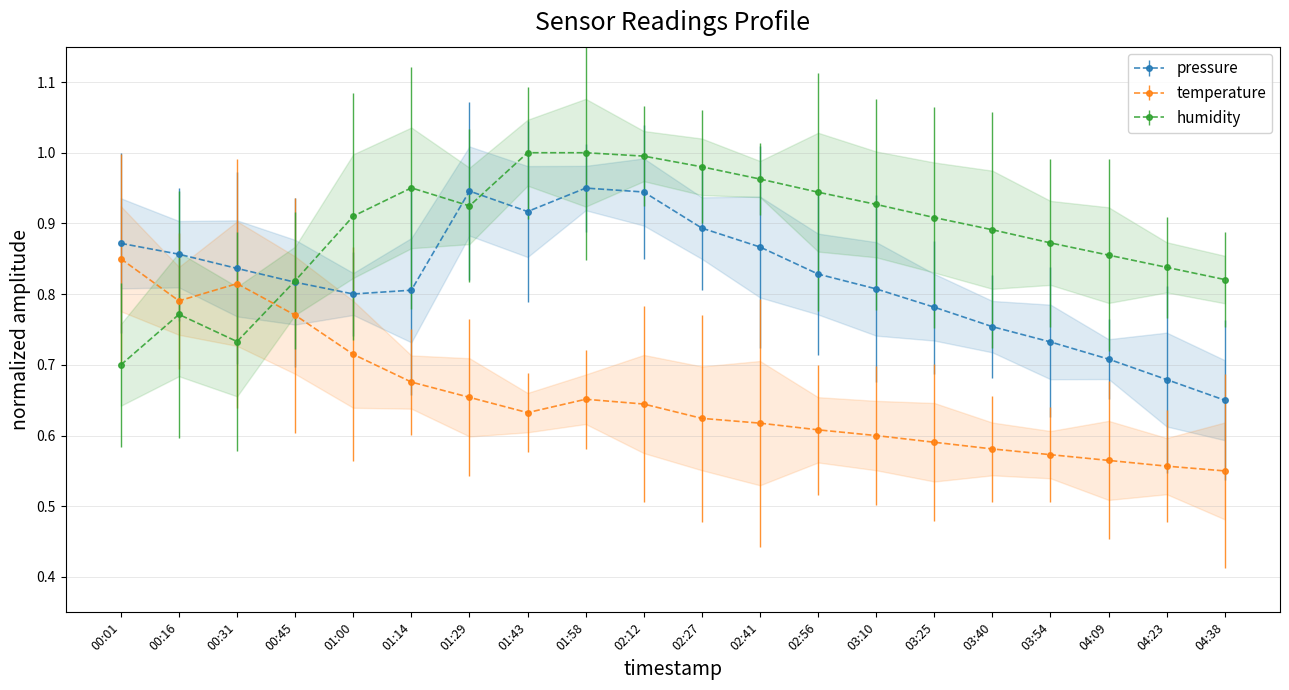

At which category is the sum across all series the highest?

01:58